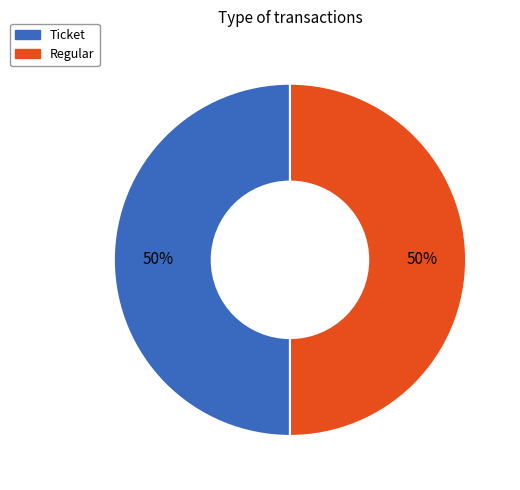

Is the sum of Ticket and Regular greater than half?

Yes